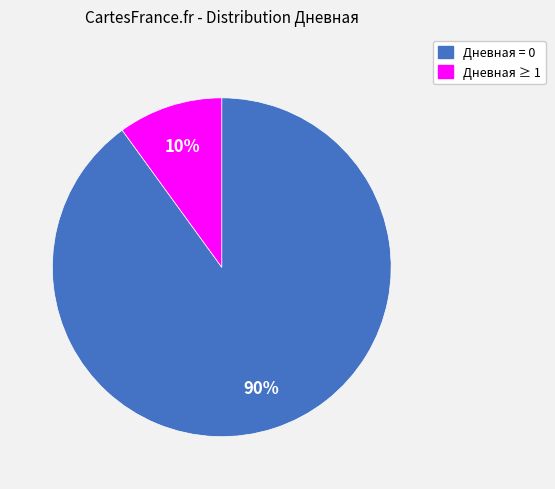

Count the number of slices in the pie.

2